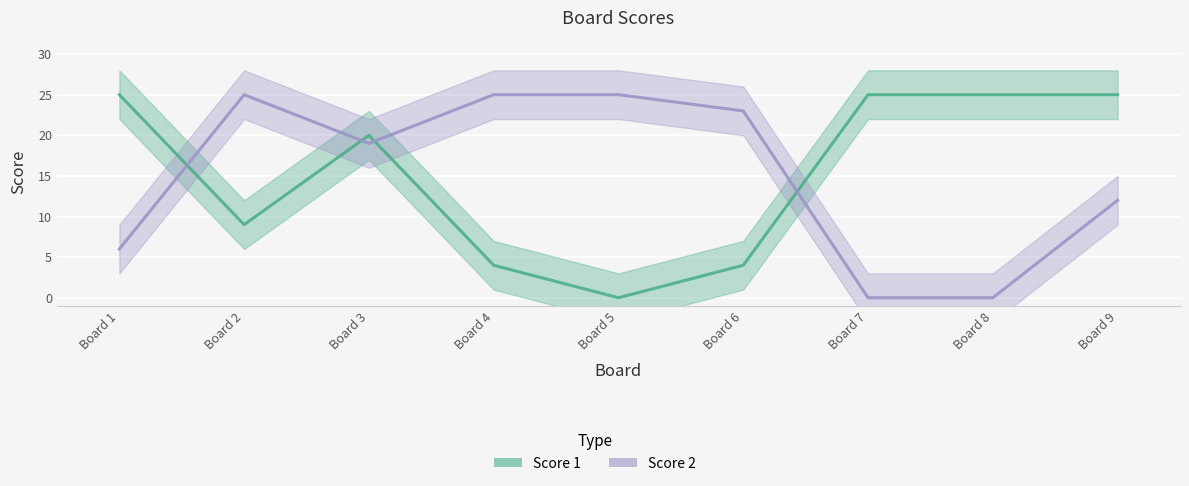

Where does the Score 1 series first go above 20?

Board 1